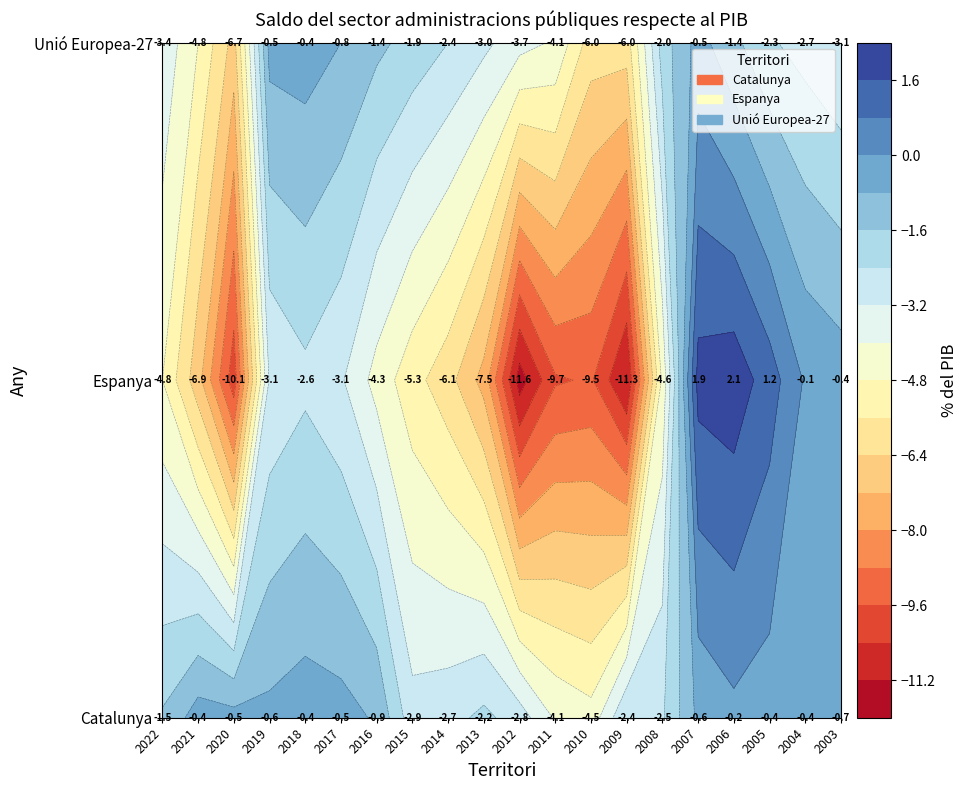

What is the minimum value shown in the chart?

-11.6